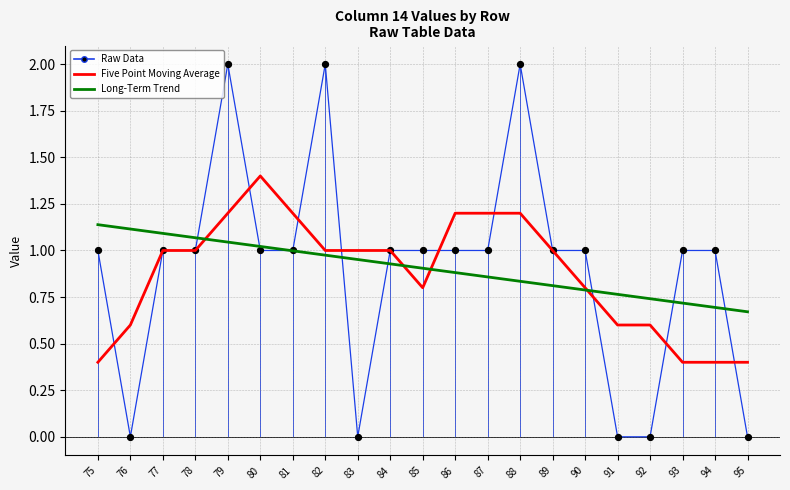

What are all the series names shown in the legend?

Raw Data, Five Point Moving Average, Long-Term Trend